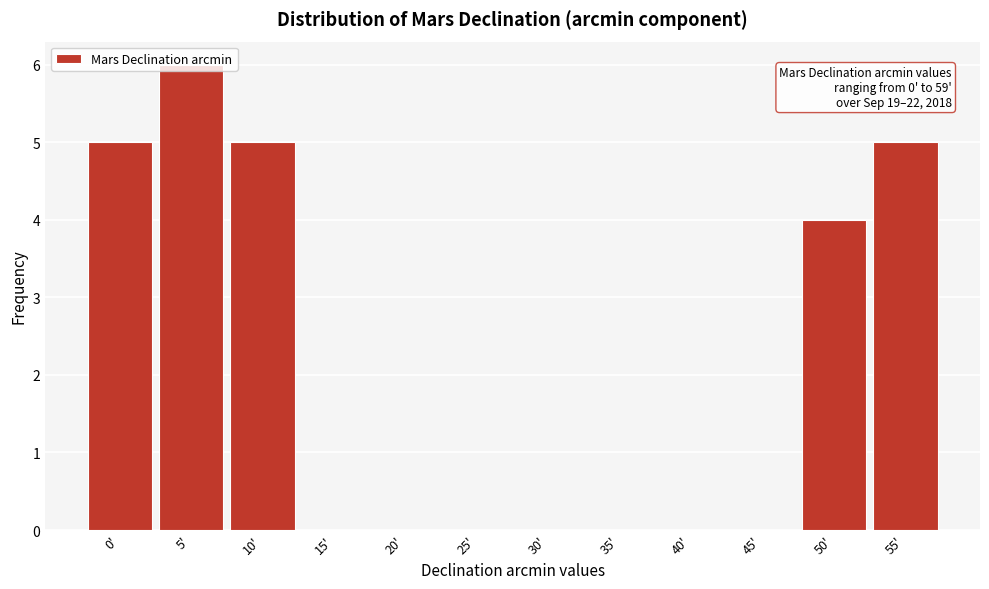

What is the maximum value shown in the chart?

6